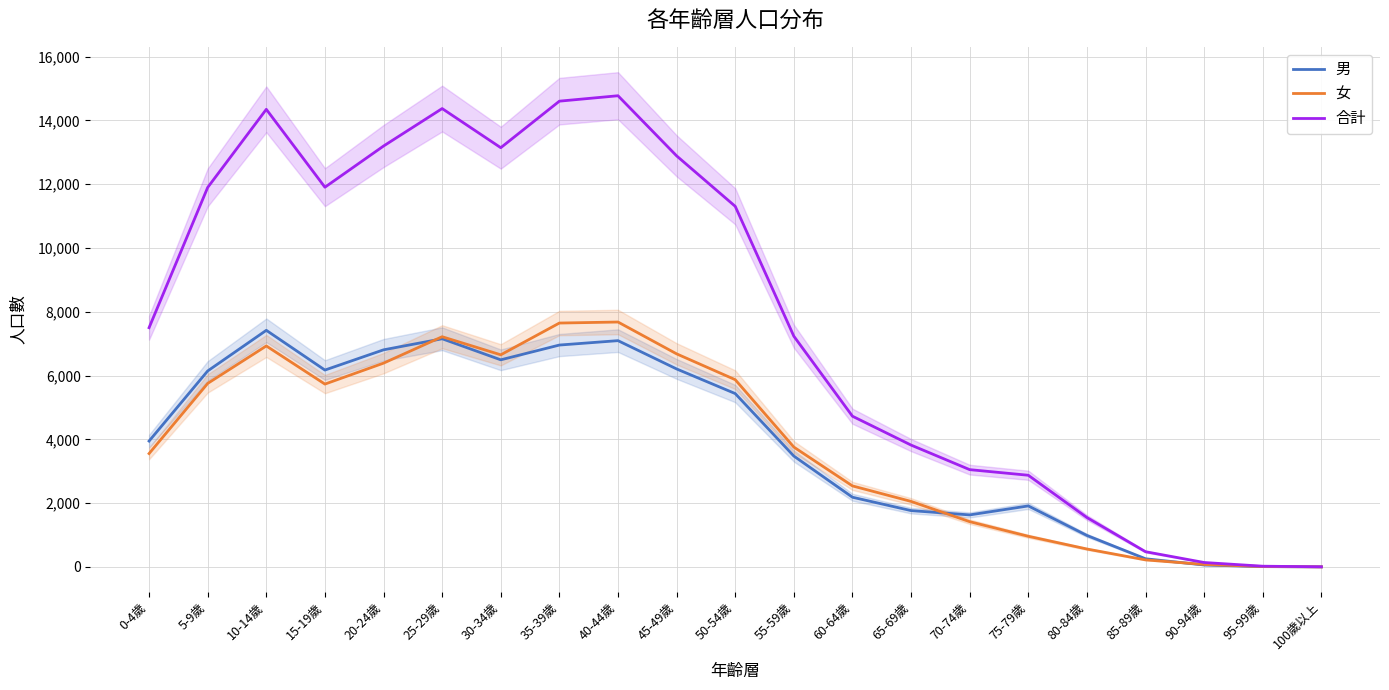

What is the average value of the 男 series?

3910